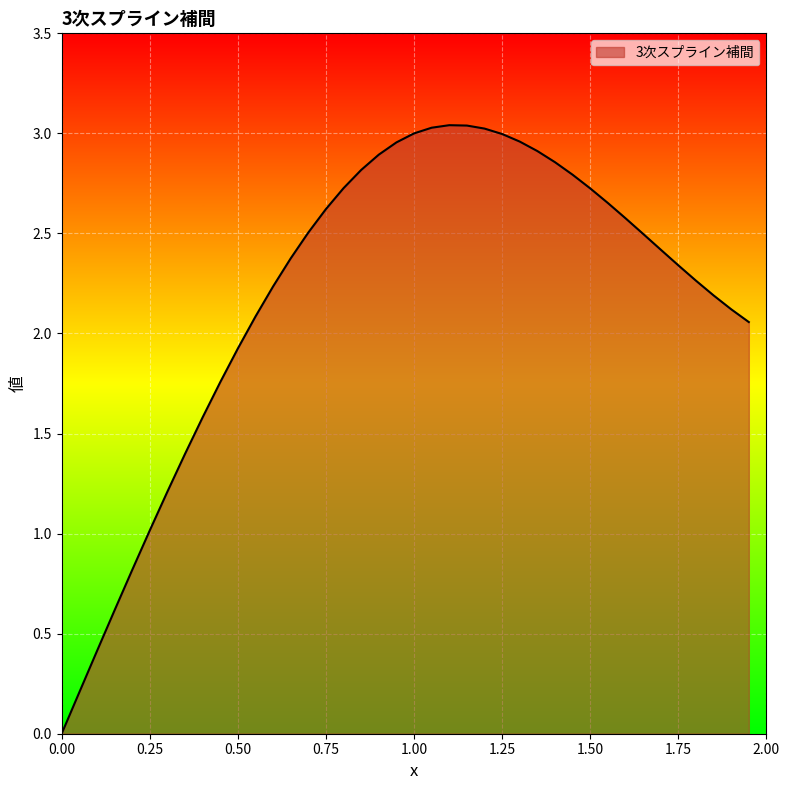

What is the difference between the maximum and minimum values?

3.0